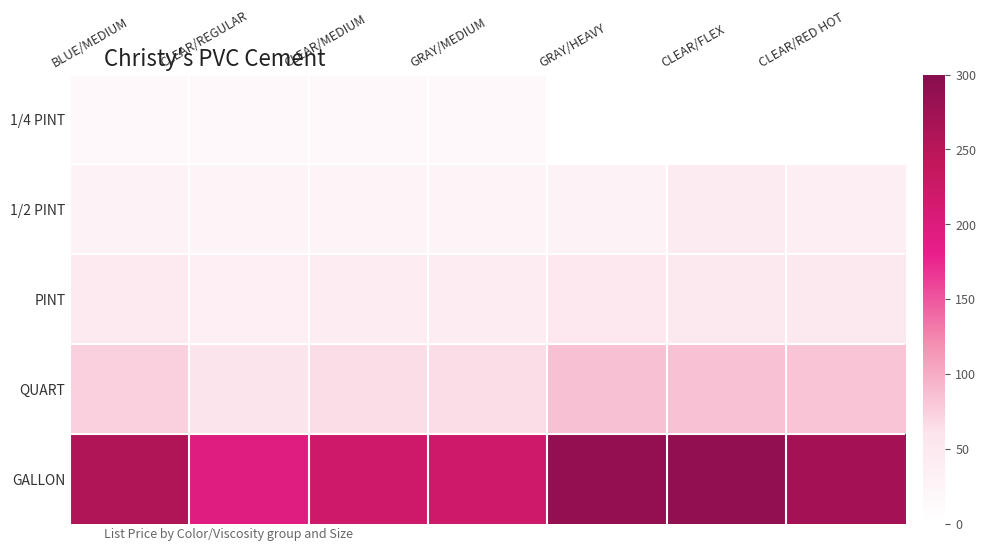

Which series has the widest spread of values?

GALLON